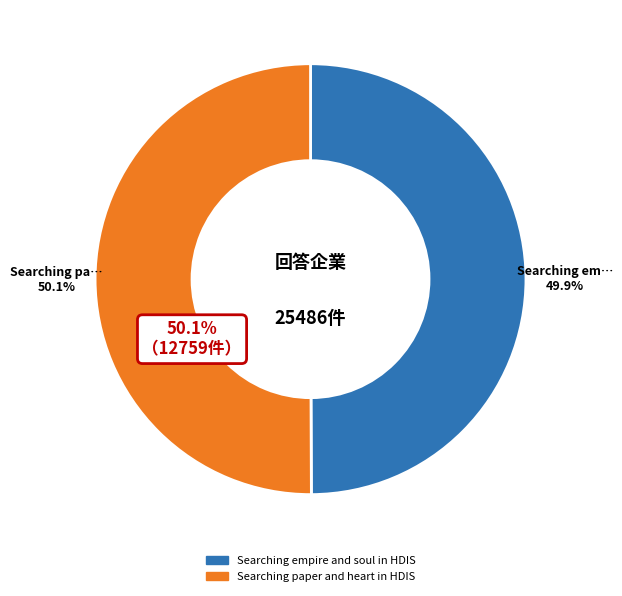

What is the change in value from Searching empire and soul in HDIS to Searching paper and heart in HDIS?

+32